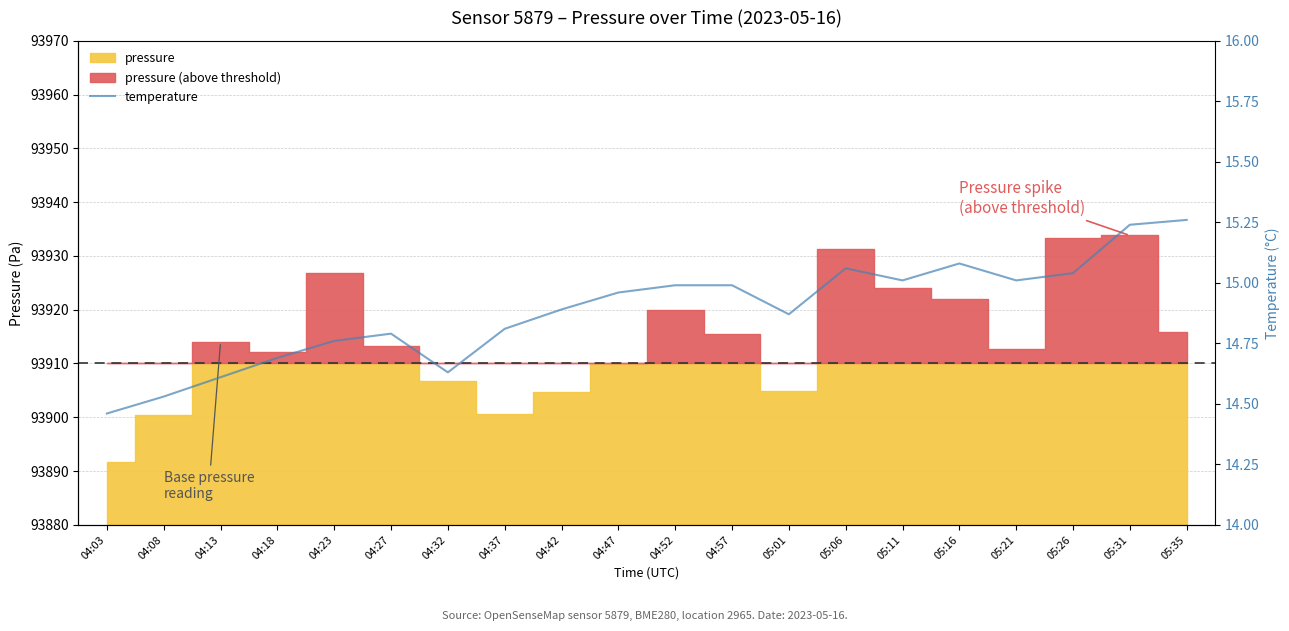

True or false: the data shows 15.3 at 05:35.

True